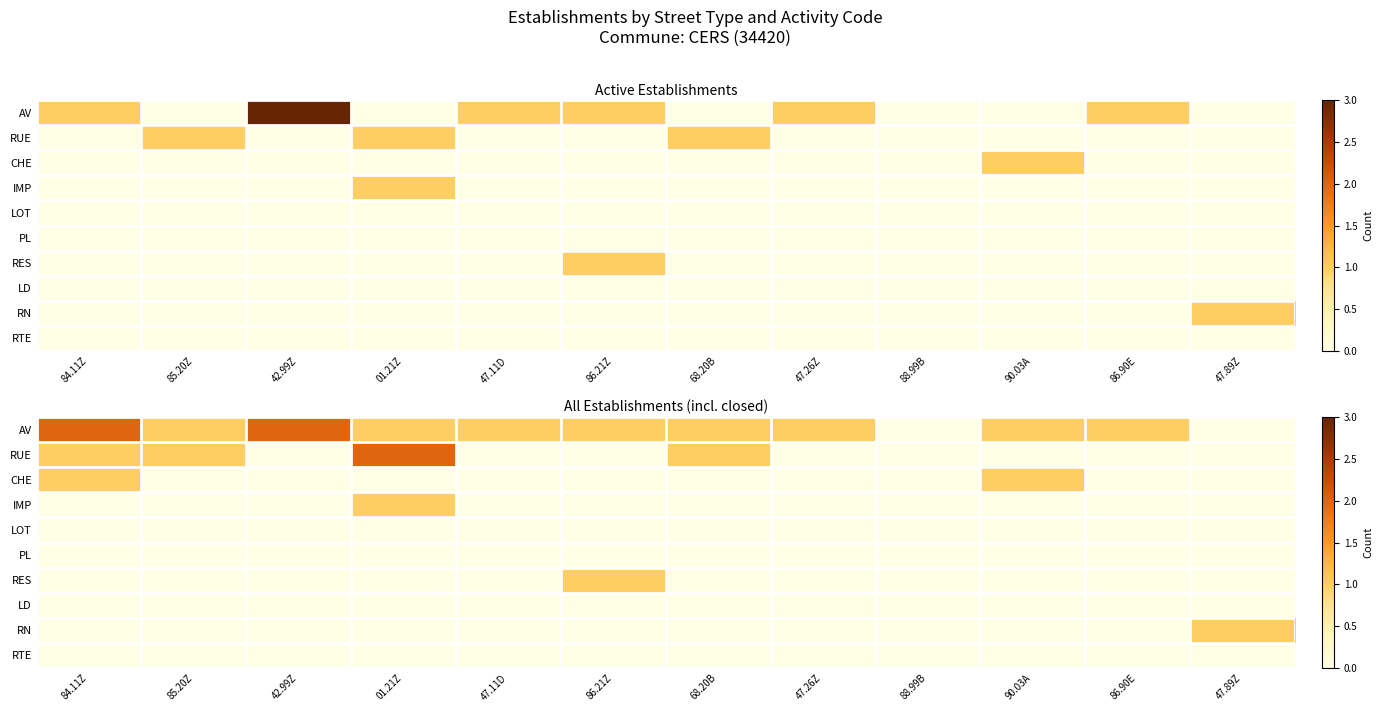

Between 88.99B and 47.89Z, which is larger?

88.99B